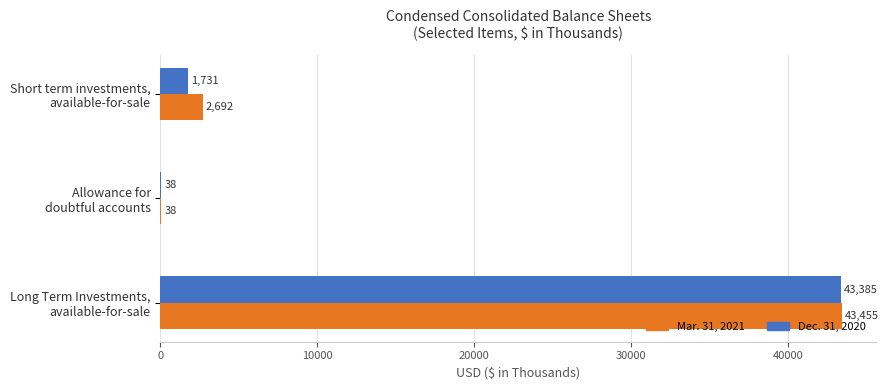

Count the number of categories in the chart.

3